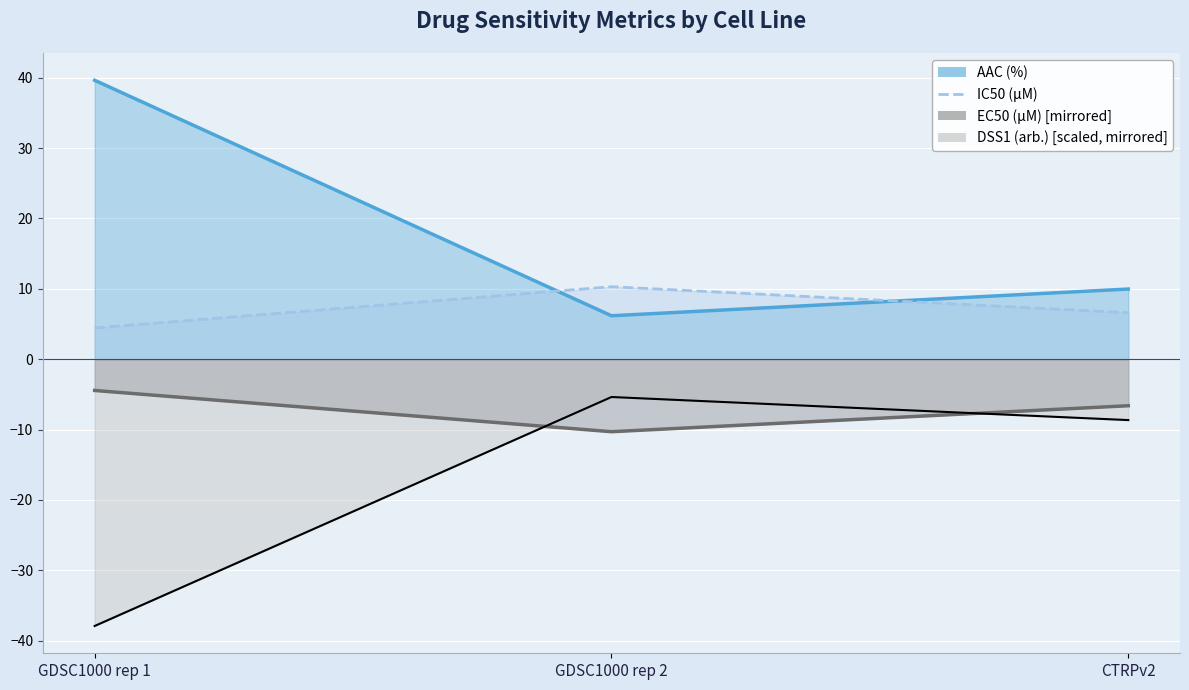

Rank the series by their maximum value, from lowest to highest.

DSS1 (arb.), EC50 (µM), IC50 (µM), AAC (%)